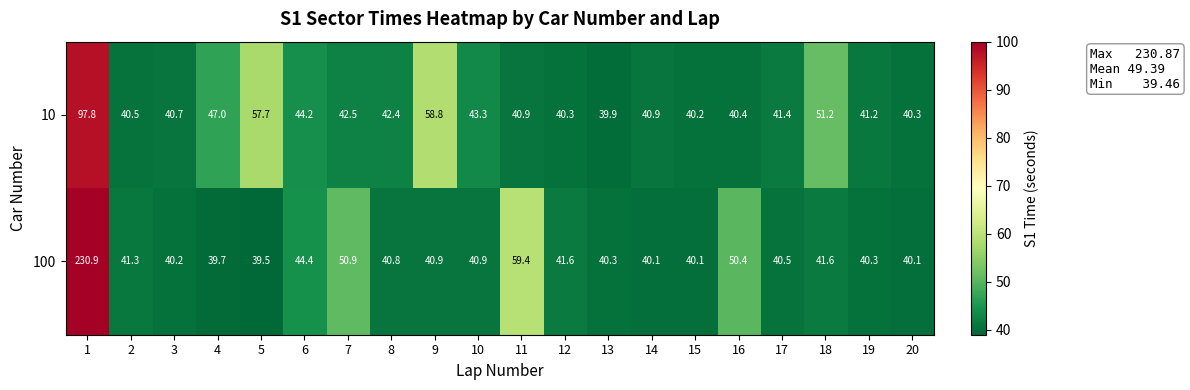

The value of 10 at 6 is 27.8. True or false?

False